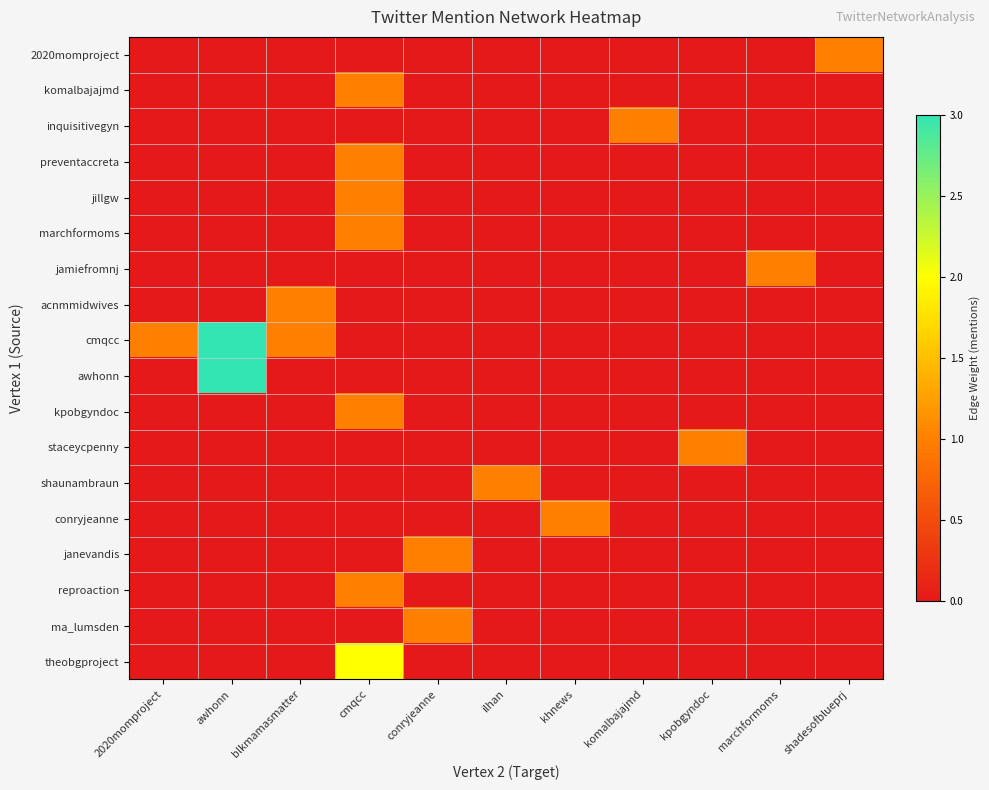

What is the total value across all series at marchformoms?

1